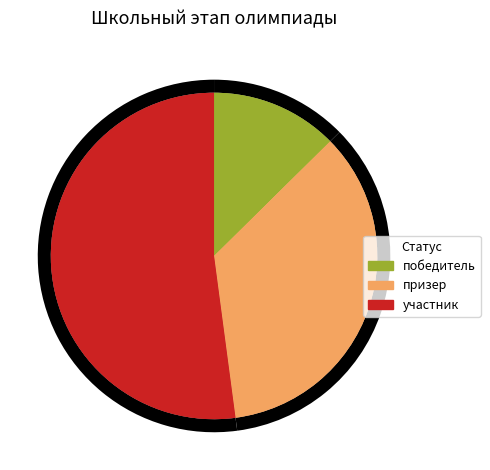

To the nearest percent, what is the difference between the largest and smallest slice percentages?

39%